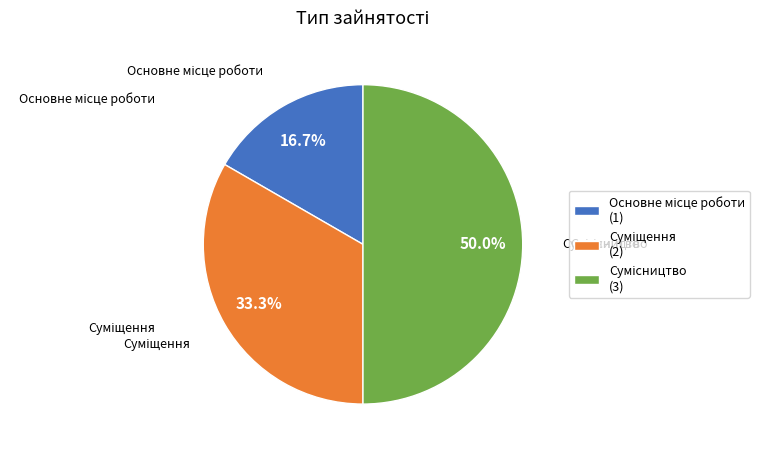

The Суміщення slice represents 47% of the pie. True or false?

False